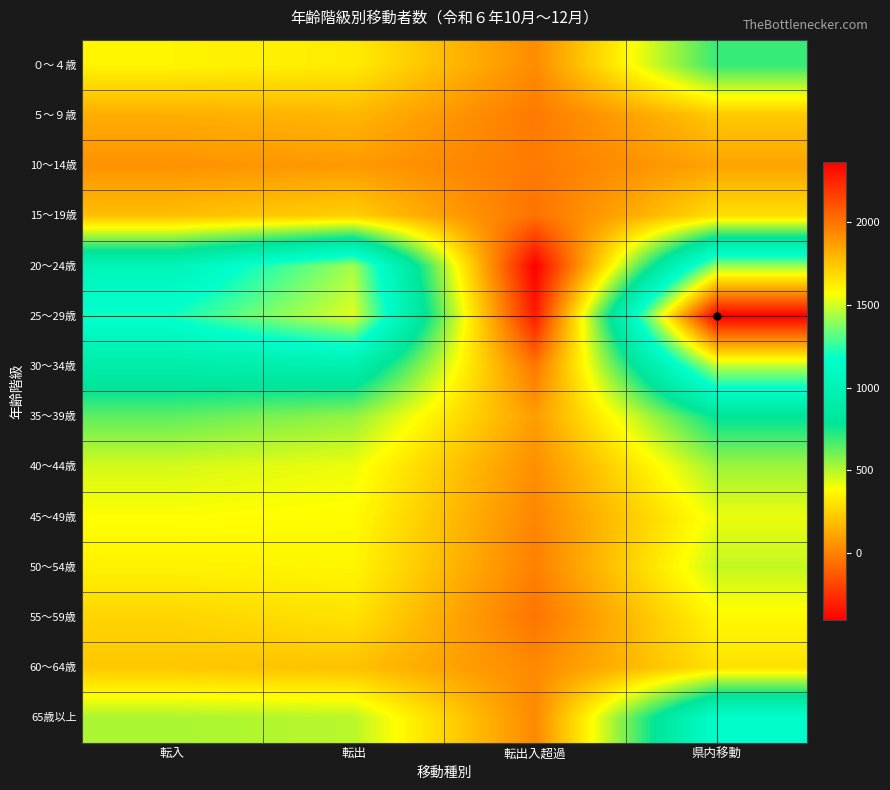

Count the number of data series in this chart.

14